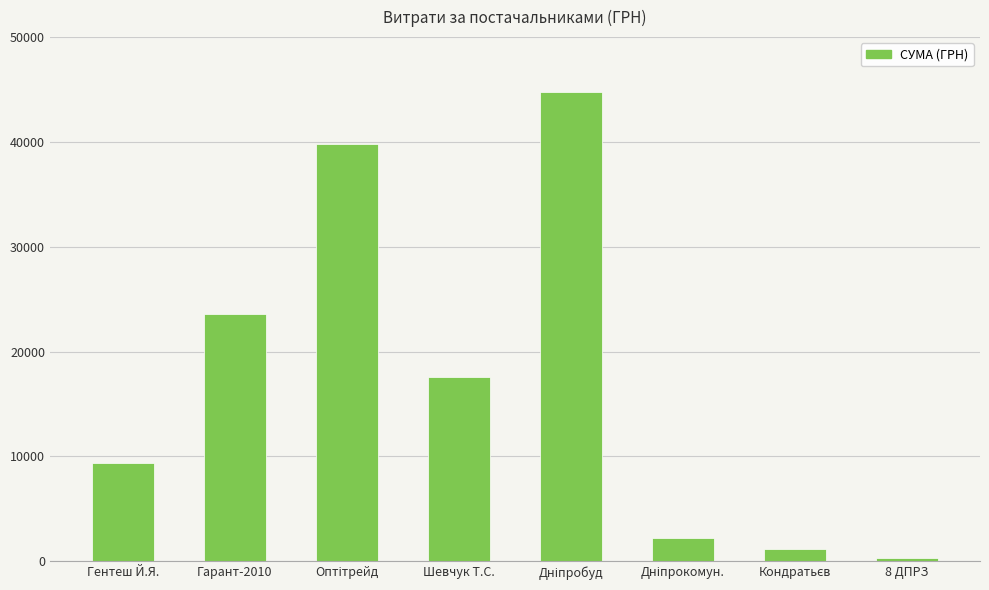

What is the label of the 8th bar from the left?

8 ДПРЗ